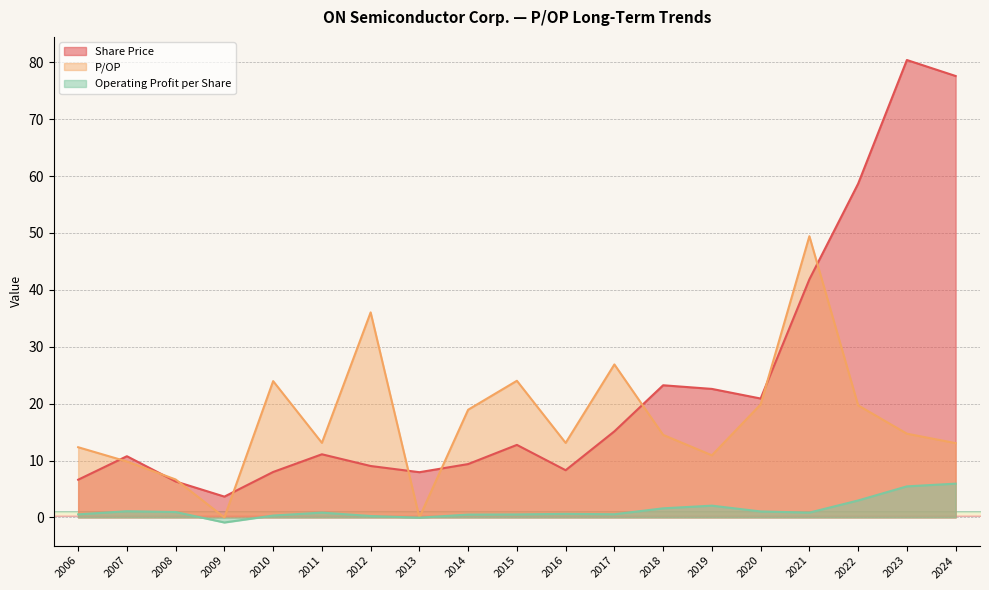

Which label corresponds to the largest value in the chart?

2023